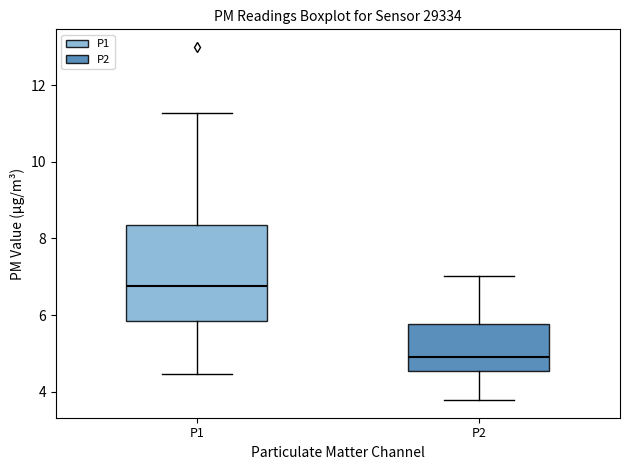

Which box has the highest median line?

P1